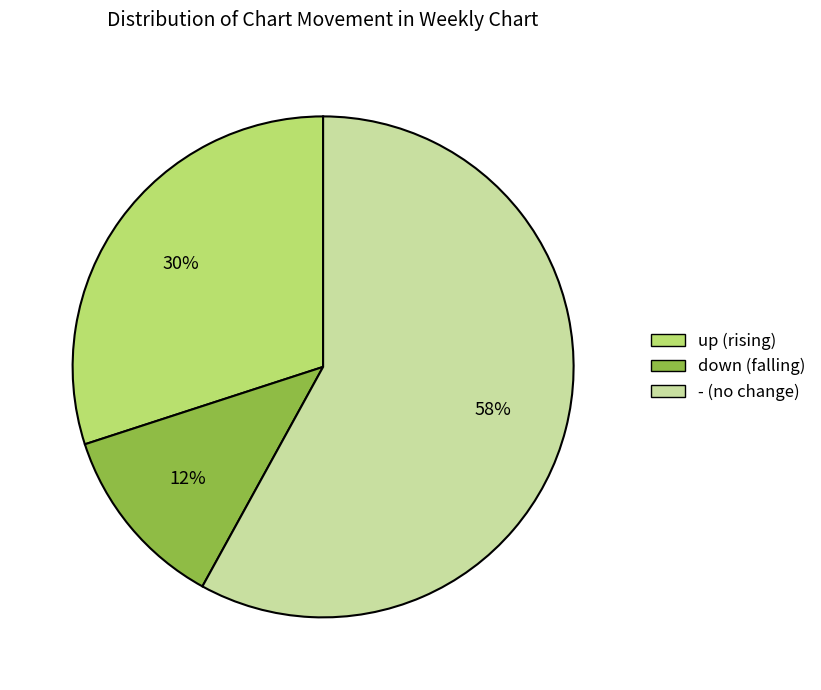

Count the number of slices in the pie.

3